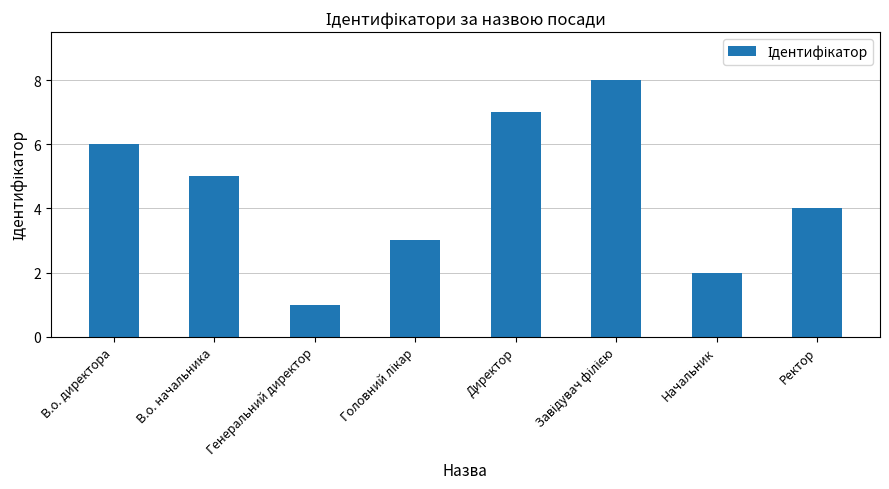

What is the smallest value displayed?

1